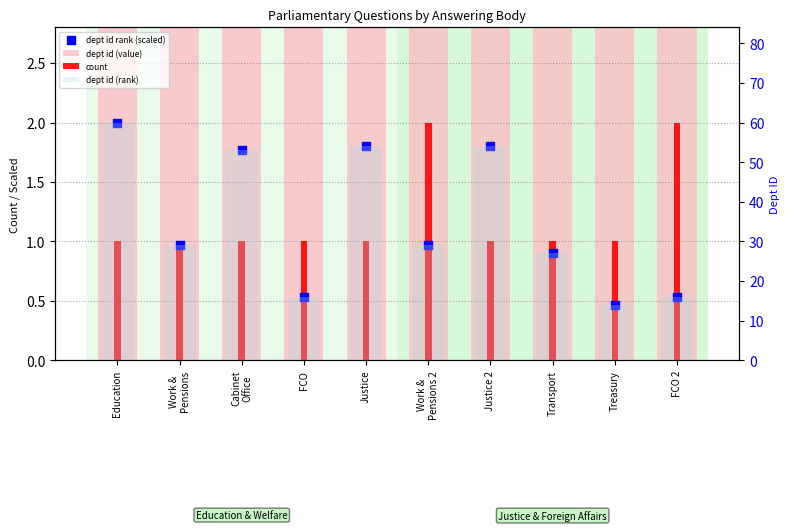

What are all the series names shown in the legend?

dept id (value), count, dept id rank (scaled), dept id (rank)